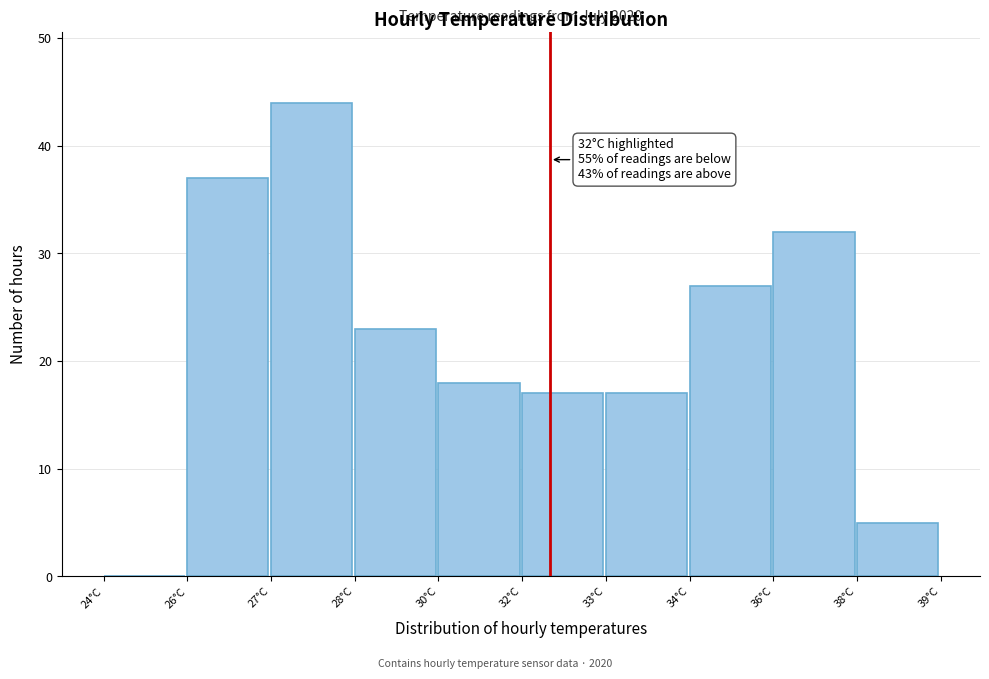

Reading left to right, transcribe all the data shown in this chart.

24°C=0	26°C=37	27°C=44	28°C=23	30°C=18	32°C=17	33°C=17	34°C=27	36°C=32	38°C=5